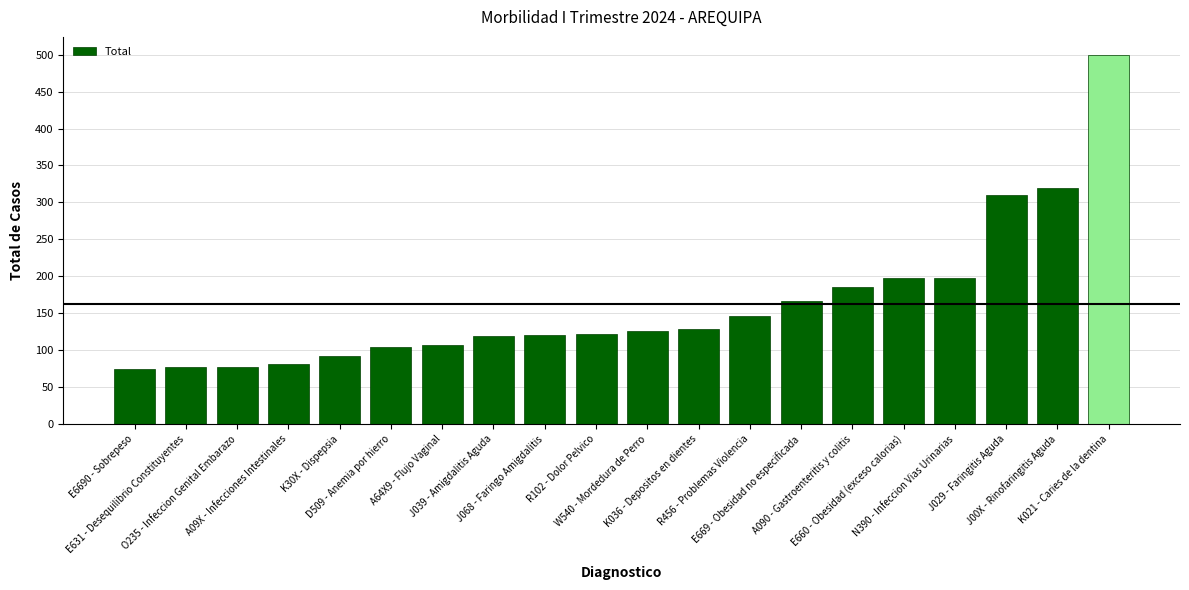

True or false: the data shows 55 at R102 - Dolor Pelvico.

False